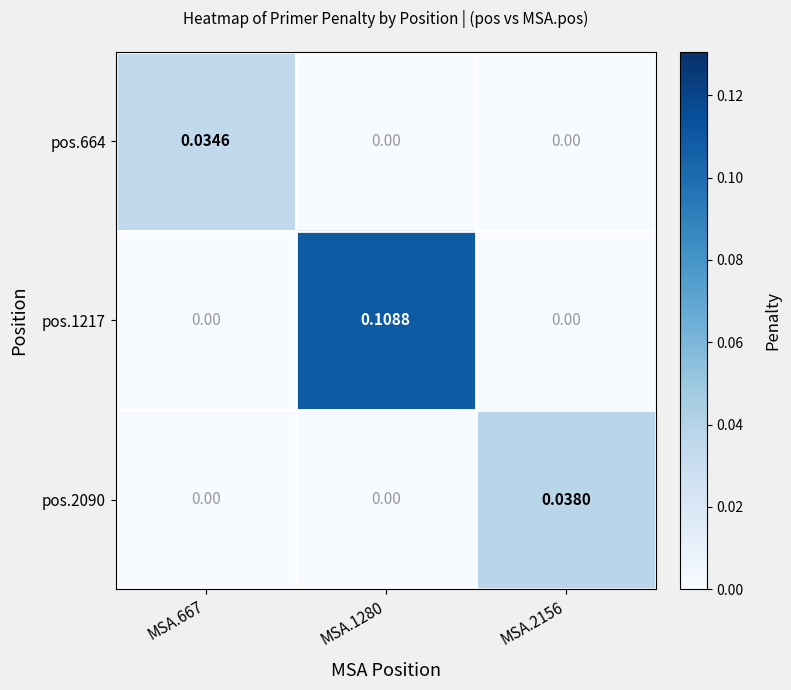

How many distinct data groups are displayed?

3